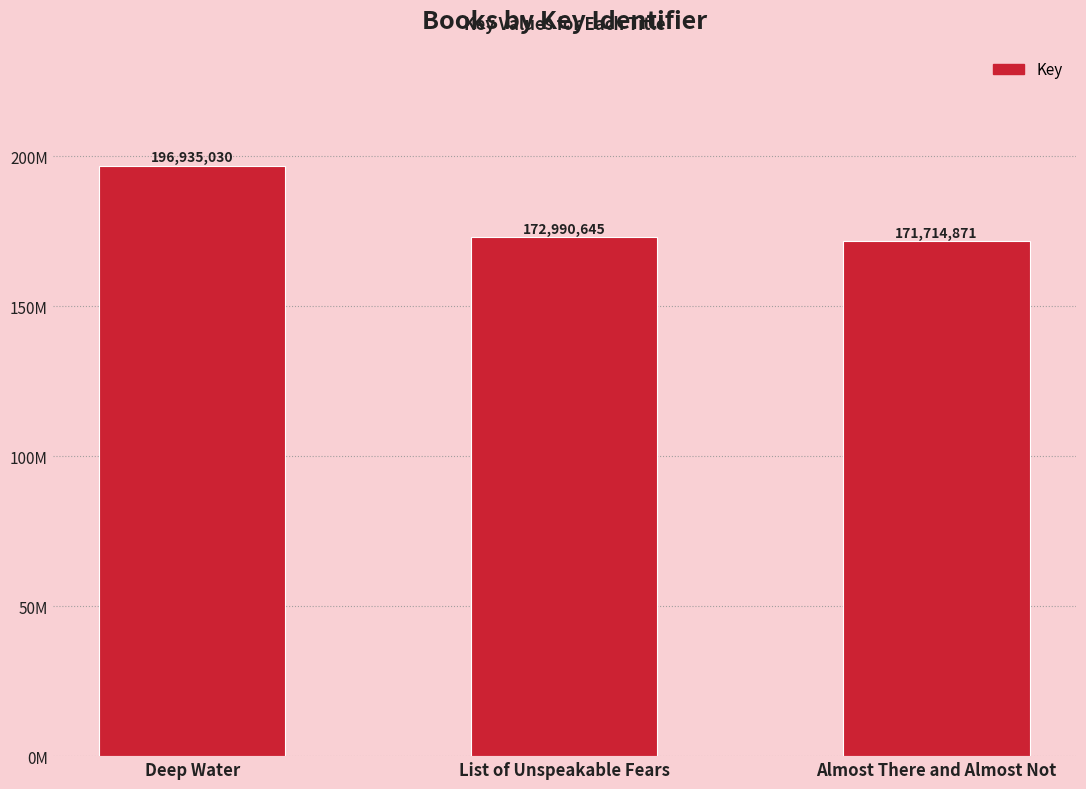

The chart shows a value of 40825197 at Deep Water. True or false?

False